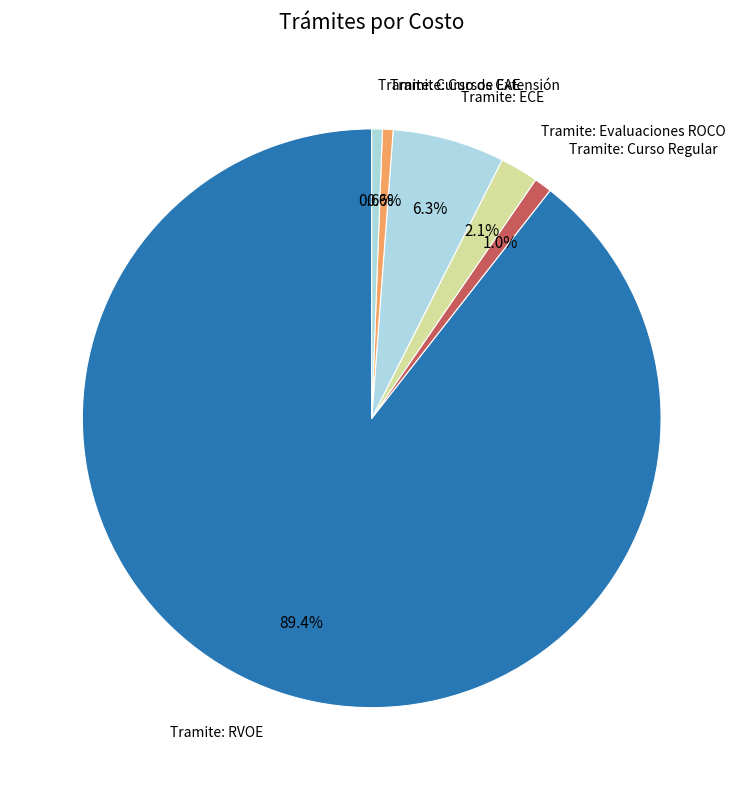

How many segments does this pie chart have?

6